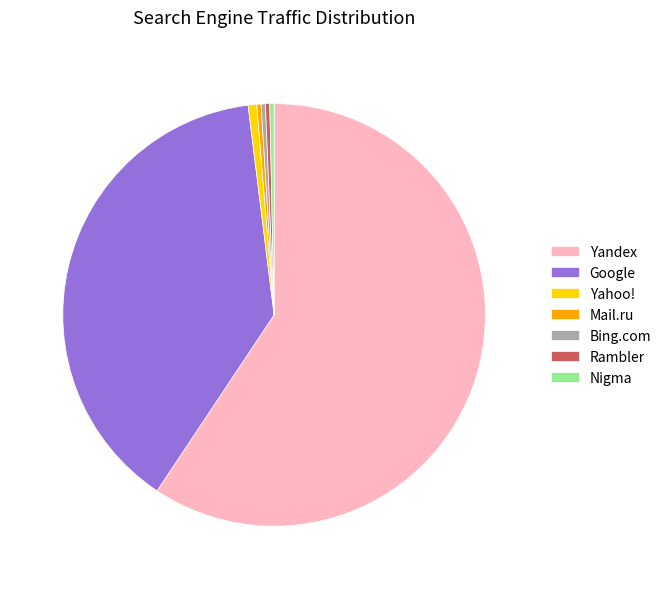

Combined, do Nigma and Rambler account for over 50%?

No